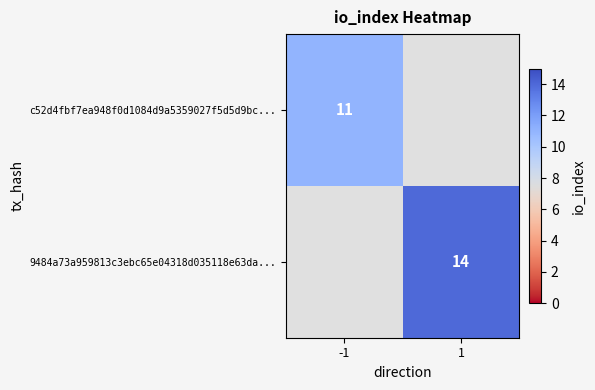

True or false: c52d4fbf7ea948f0d1084d9a5359027f5d5d9bc... has a value of 17 at -1.

False